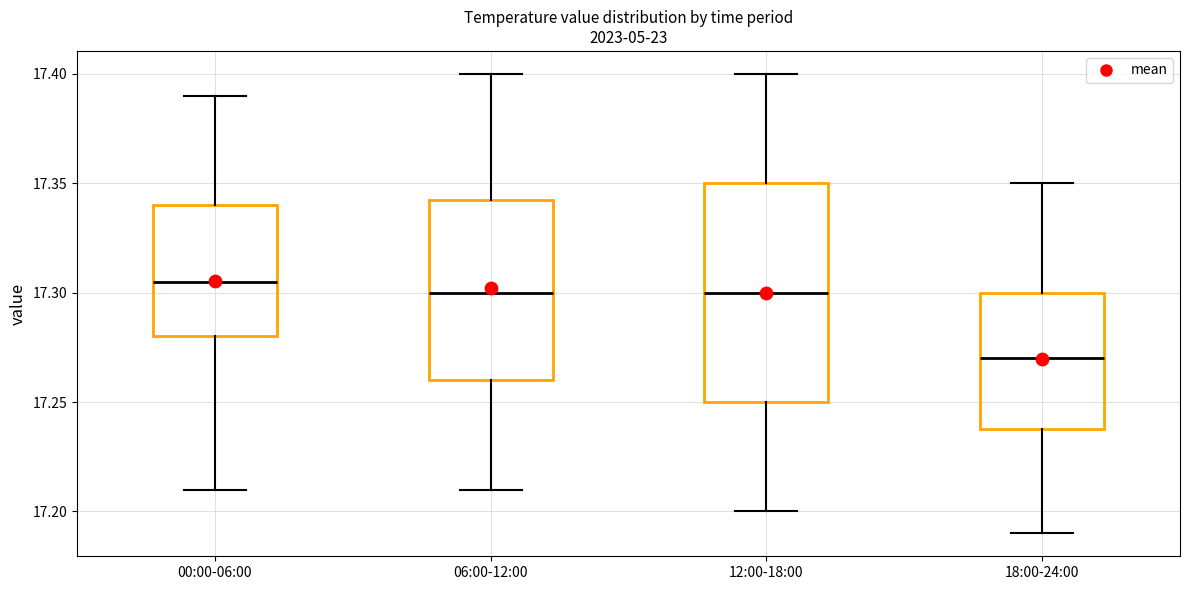

Where is the lower edge of the box for 12:00-18:00 on the y-axis? The values are not printed on the chart, so give them approximately, as read against the axis.

17.250